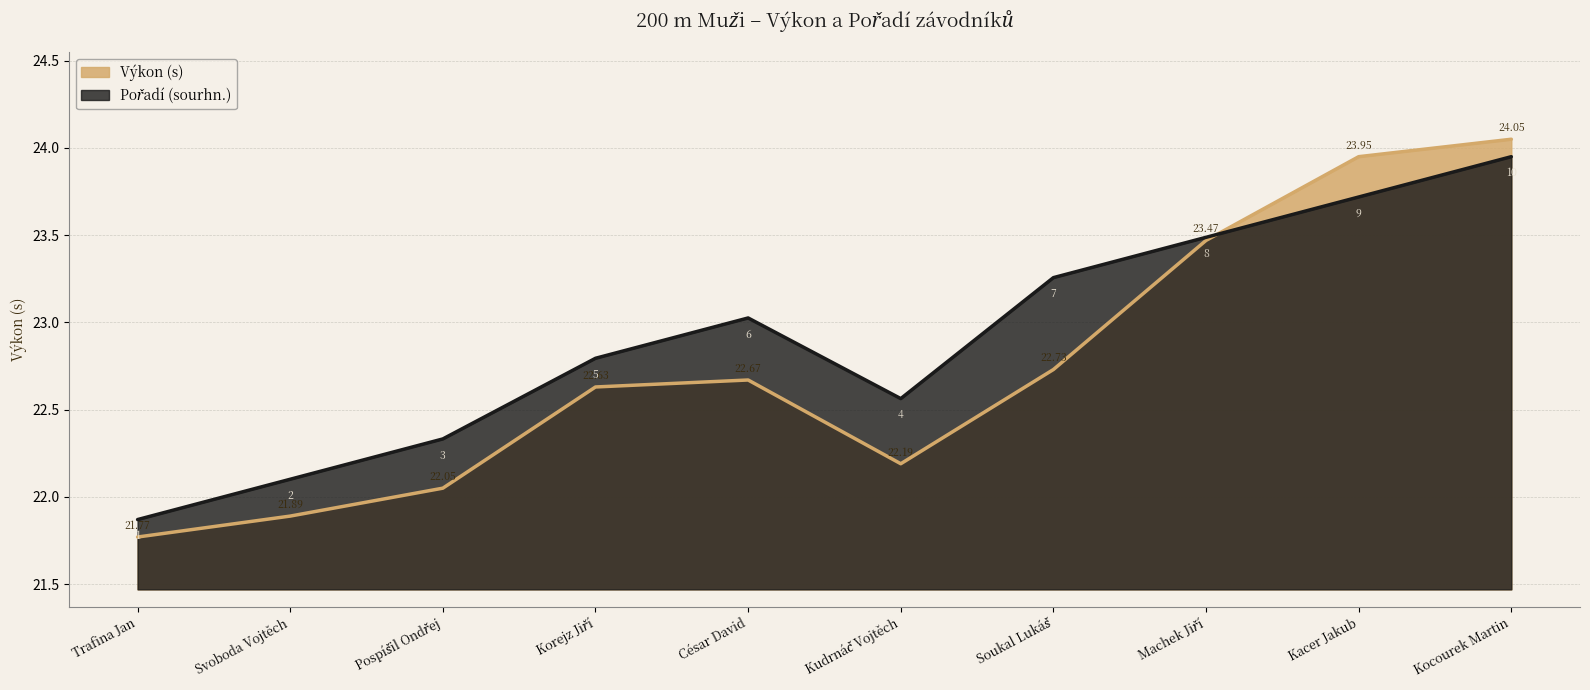

What is the difference between the Pořadí (sourhn.) values at Kocourek Martin and Machek Jiří?

0.5